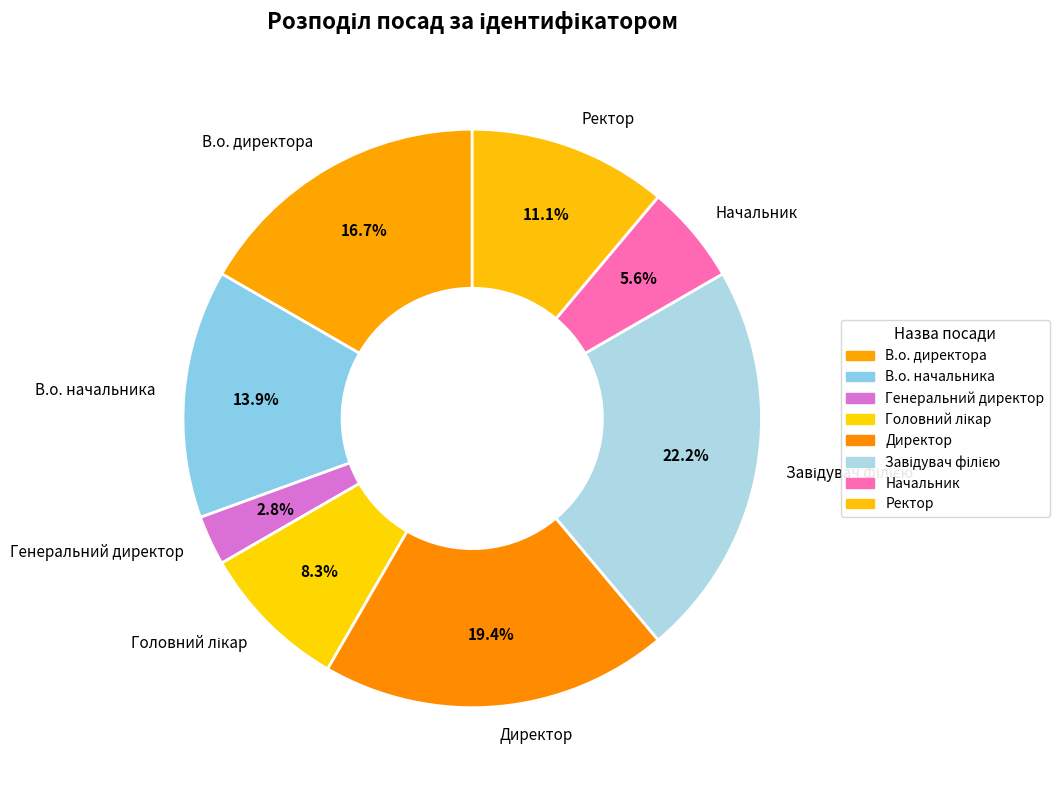

Combined, what portion of the pie is Директор and В.о. начальника?

33.3%